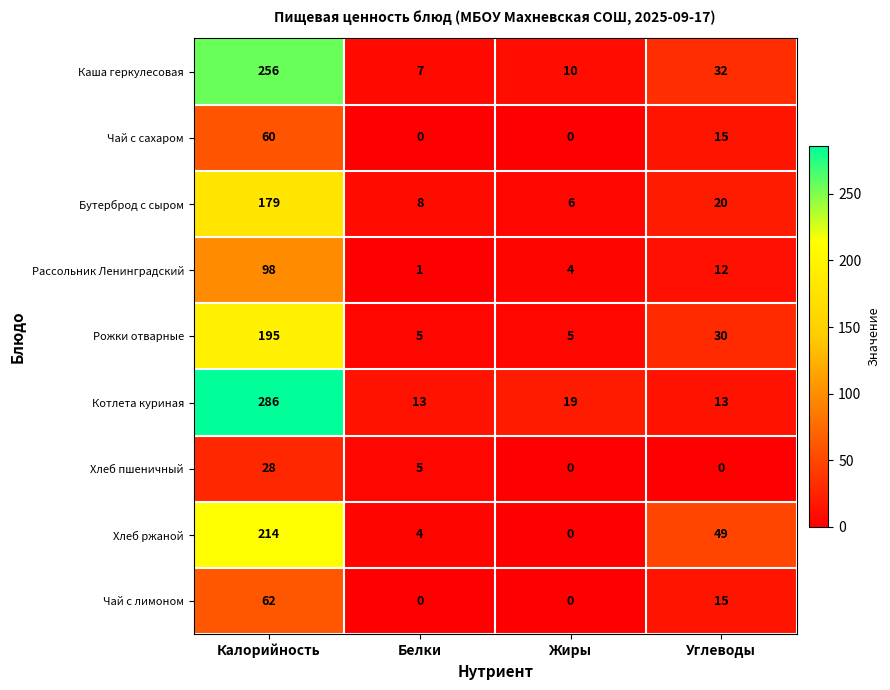

Which series has the widest spread of values?

Котлета куриная